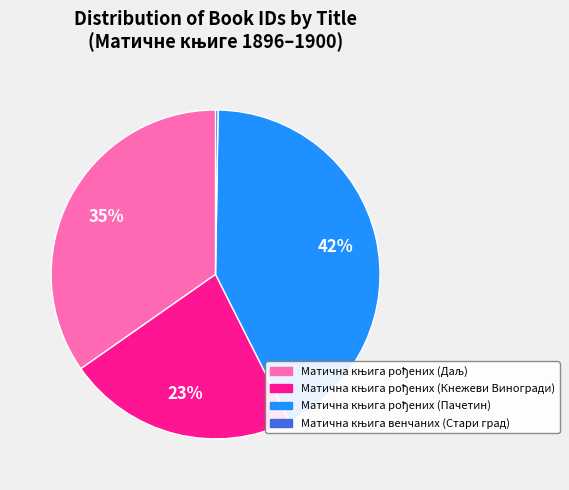

Is there any slice that represents more than half of the pie?

No